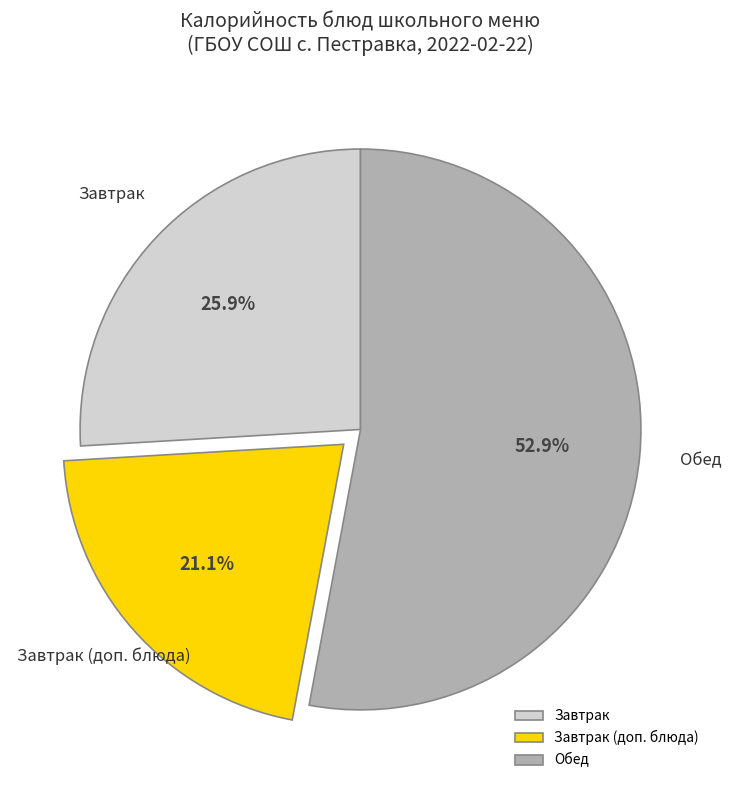

Does any single category account for the majority?

Yes